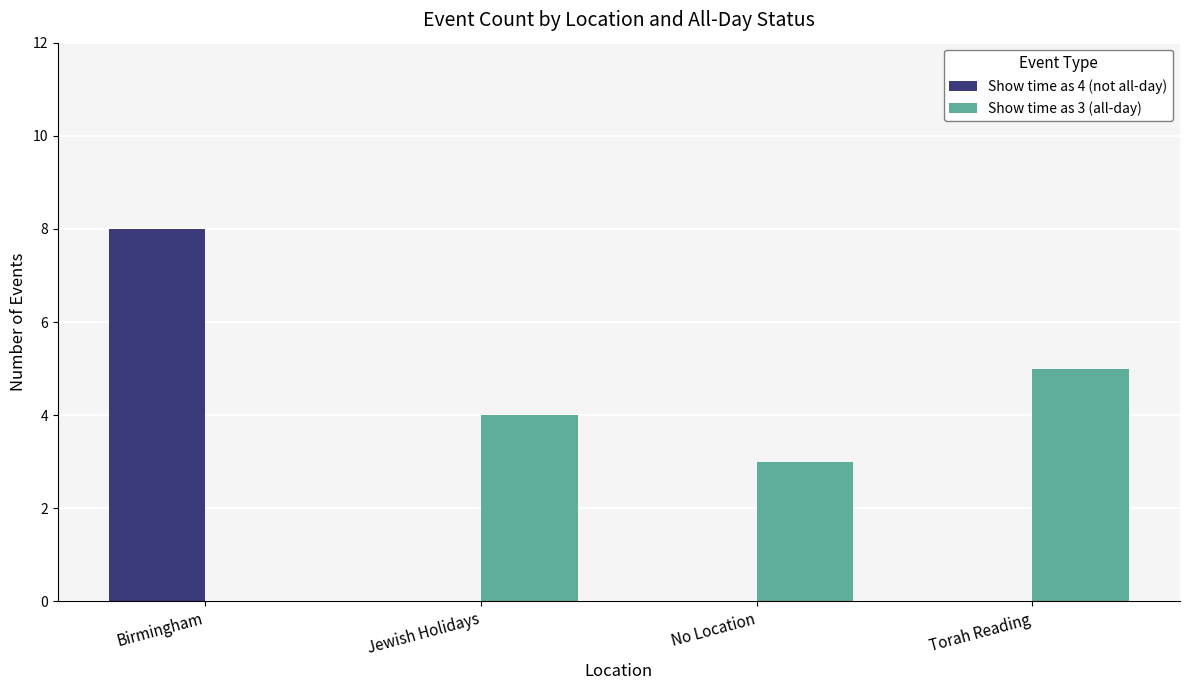

What are all the series names shown in the legend?

Show time as 4 (not all-day), Show time as 3 (all-day)